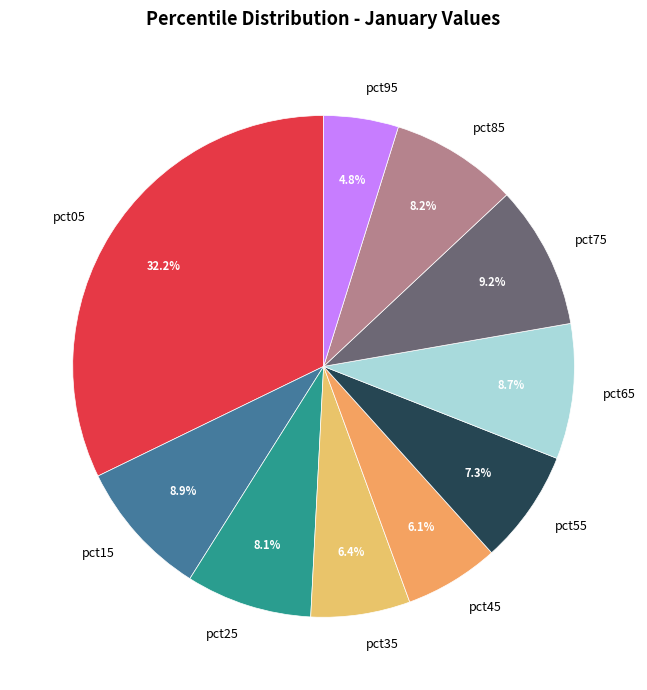

Is the sum of pct45 and pct85 greater than half?

No